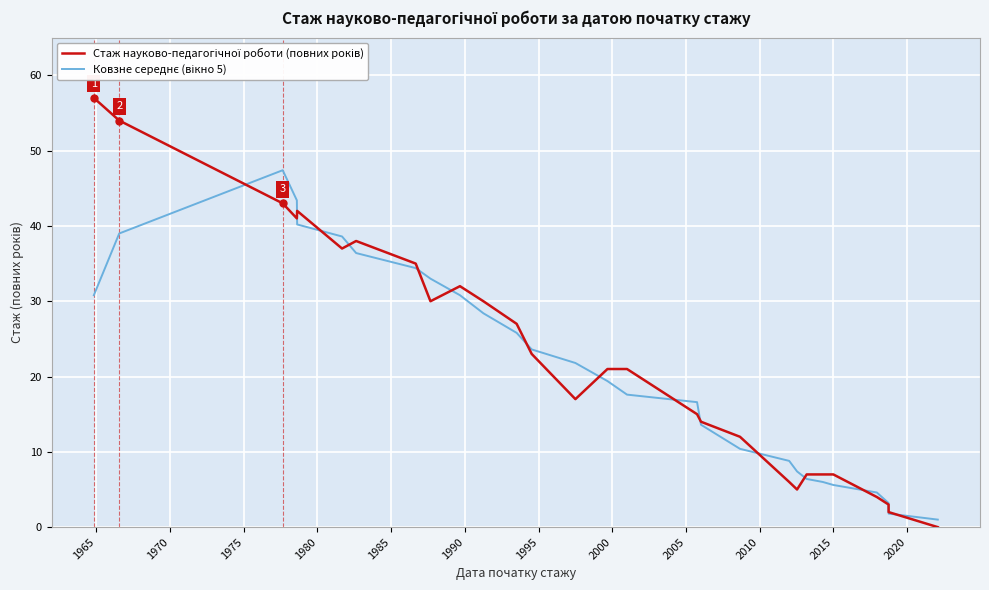

Does the chart have visible grid lines?

Yes